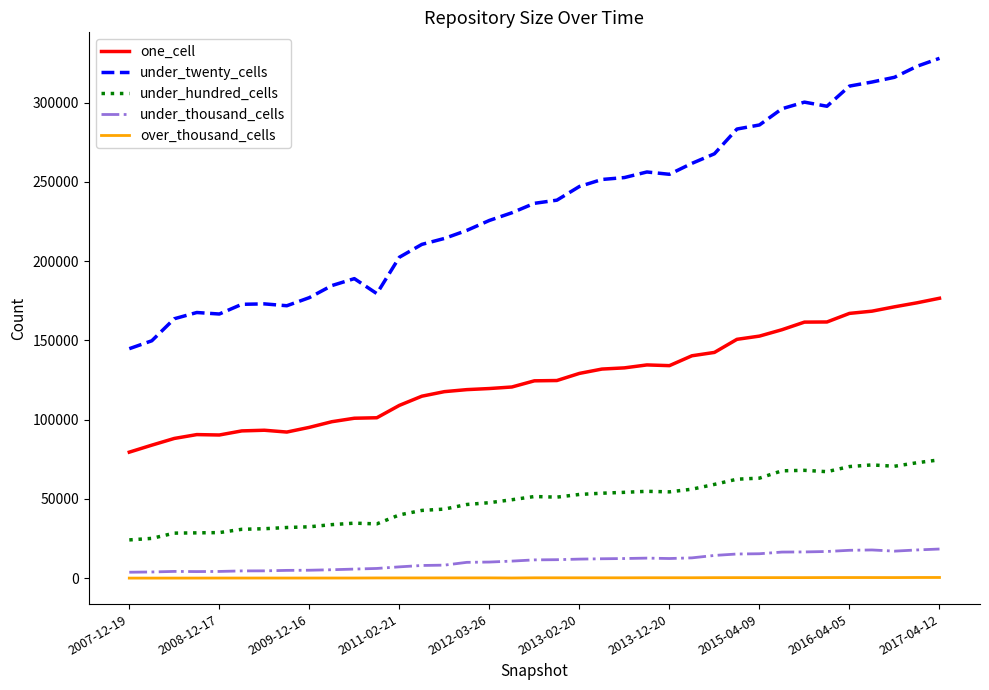

Which series has the largest total across all categories?

under_twenty_cells